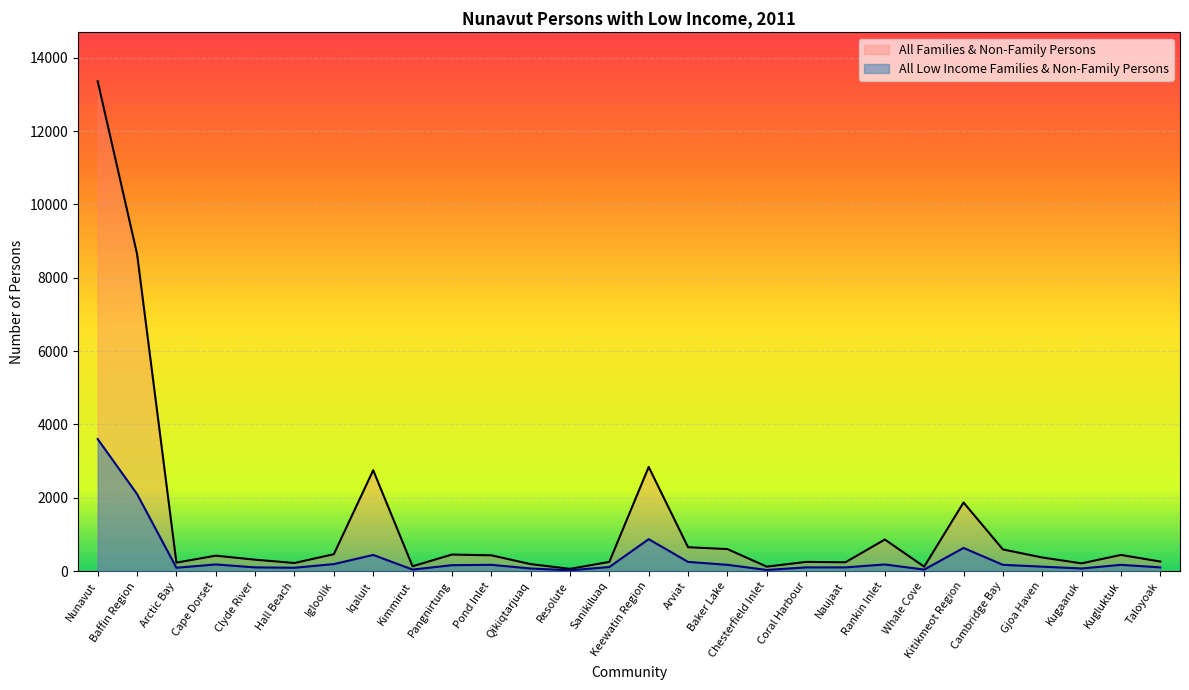

Rank the categories by All Low Income Families & Non-Family Persons value from lowest to highest.

Resolute, Chesterfield Inlet, Kimmirut, Whale Cove, Qikiqtarjuaq, Kugaaruk, Arctic Bay, Hall Beach, Clyde River, Coral Harbour, Naujaat, Taloyoak, Sanikiluaq, Gjoa Haven, Pangnirtung, Pond Inlet, Baker Lake, Cambridge Bay, Kugluktuk, Cape Dorset, Rankin Inlet, Igloolik, Arviat, Iqaluit, Kitikmeot Region, Keewatin Region, Baffin Region, Nunavut